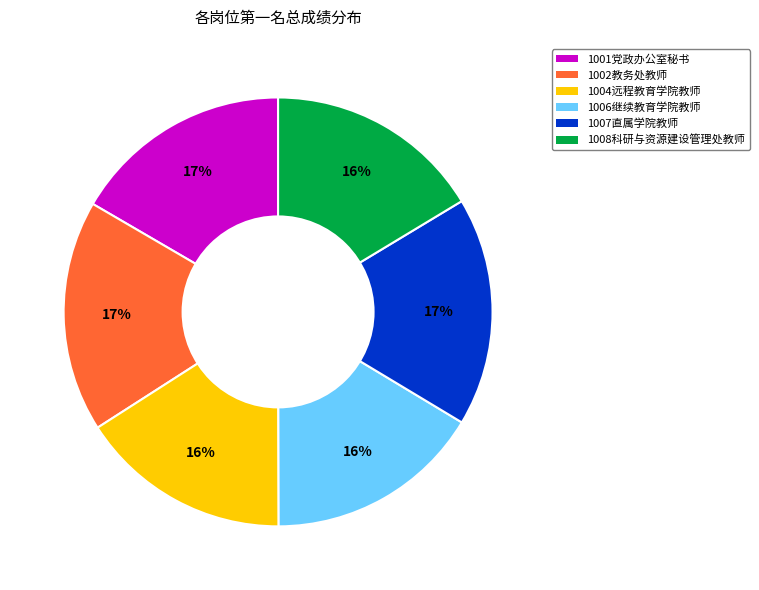

Approximately how many times larger is the value at 1007直属学院教师 compared to 1008科研与资源建设管理处教师?

1.1